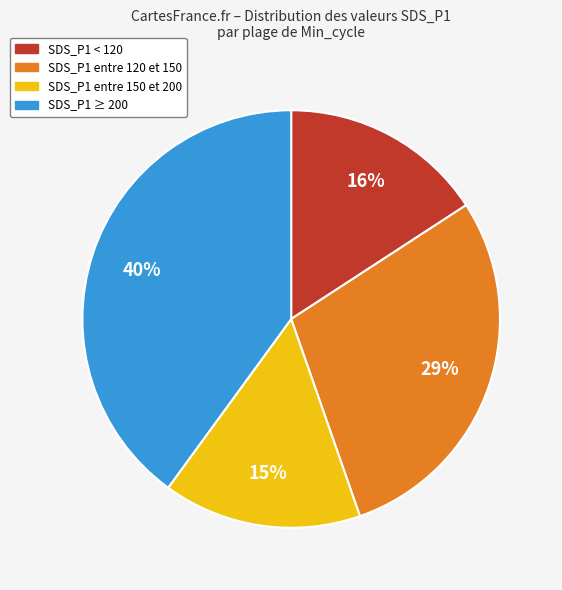

The SDS_P1 ≥ 200 slice represents 40% of the pie. True or false?

True